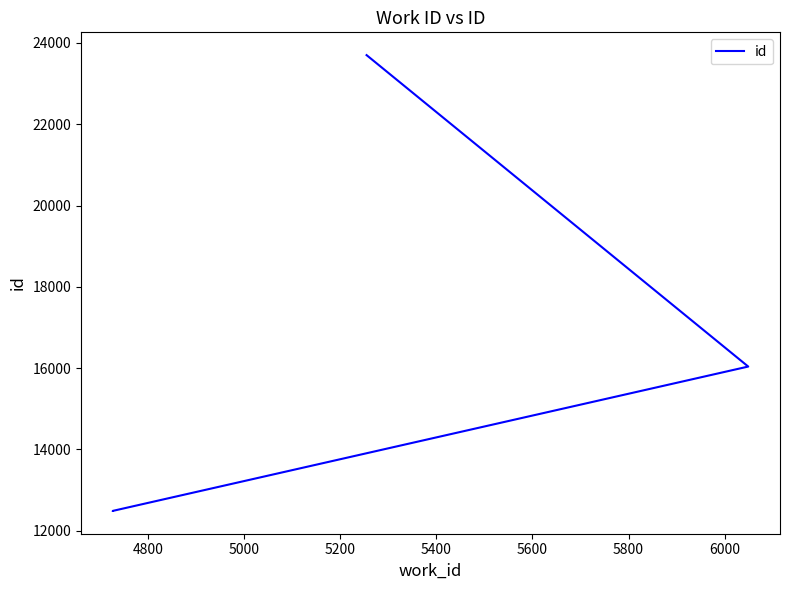

What is the sum of the values at 4800 and 5200?

36187